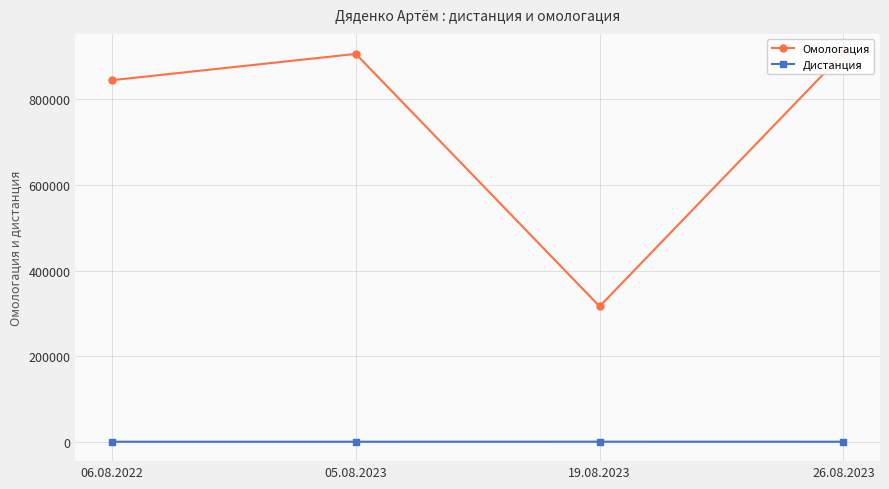

Which has a higher value, 26.08.2023 or 19.08.2023?

26.08.2023